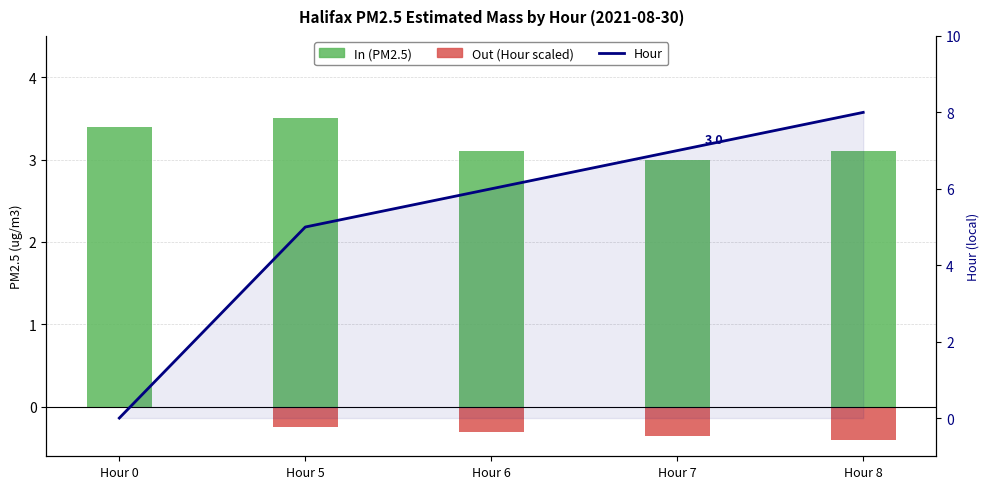

Reading left to right, transcribe all the data shown in this chart.

In (PM2.5): Hour 0=3.4	Hour 5=3.5	Hour 6=3.1	Hour 7=3.0	Hour 8=3.1
Out (Hour scaled): Hour 0=0.0	Hour 5=-0.2	Hour 6=-0.3	Hour 7=-0.4	Hour 8=-0.4
Hour: Hour 0=0.0	Hour 5=5.0	Hour 6=6.0	Hour 7=7.0	Hour 8=8.0